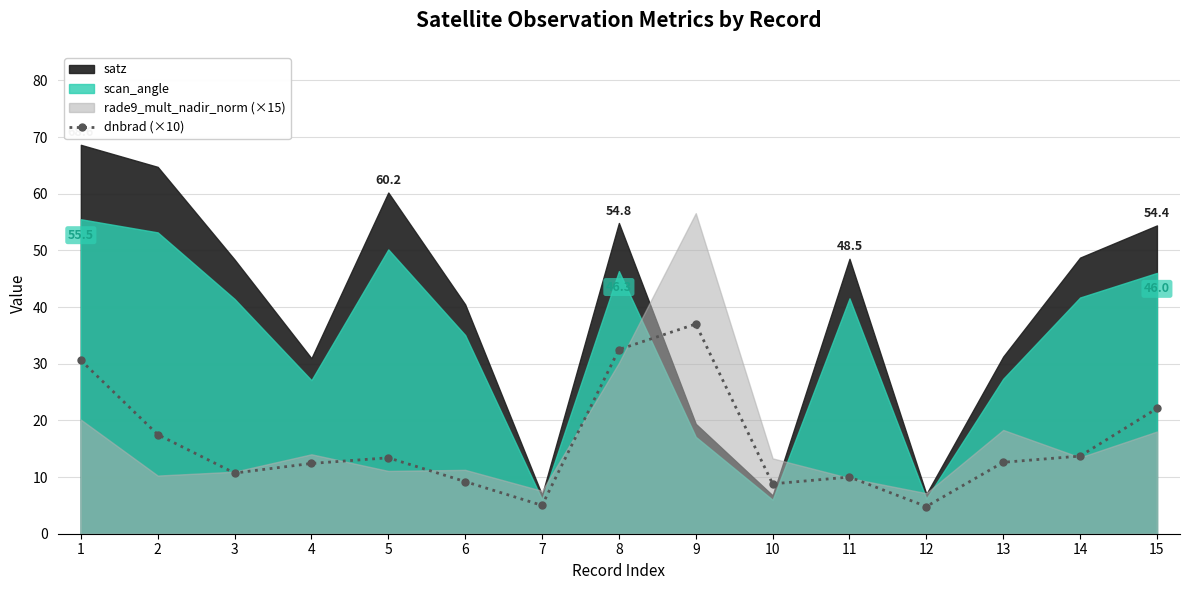

Reading left to right, list all the values displayed in this chart.

30.6	17.5	10.7	12.4	13.4	9.2	5.0	32.5	37.0	8.8	10.0	4.8	12.6	13.7	22.1